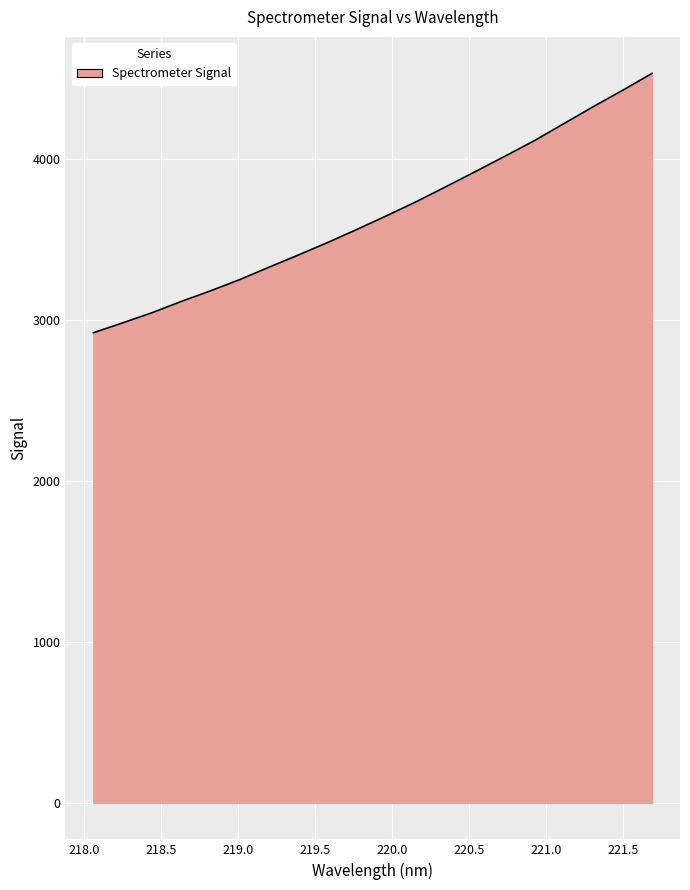

What is the difference between the maximum and minimum values?

1612.4